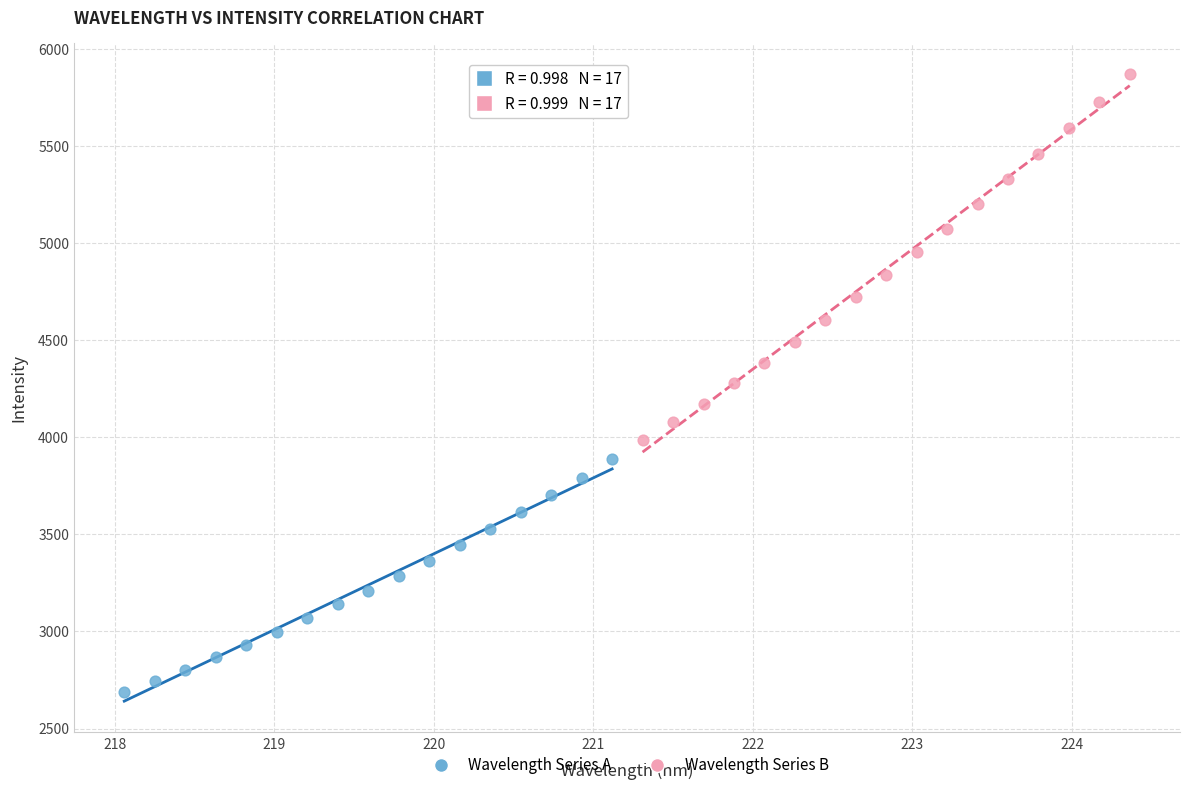

Which series reaches the minimum Y coordinate?

Wavelength Series A